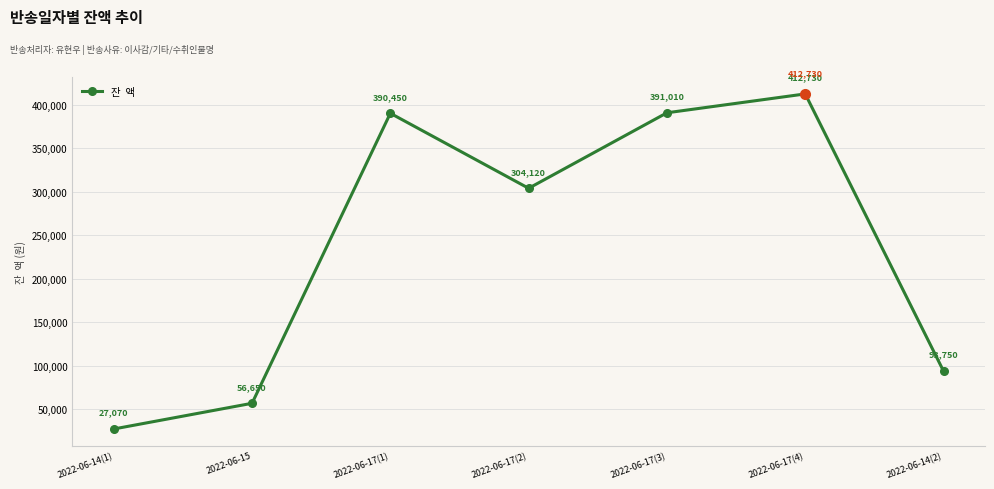

Where is the first local maximum?

2022-06-17(1)